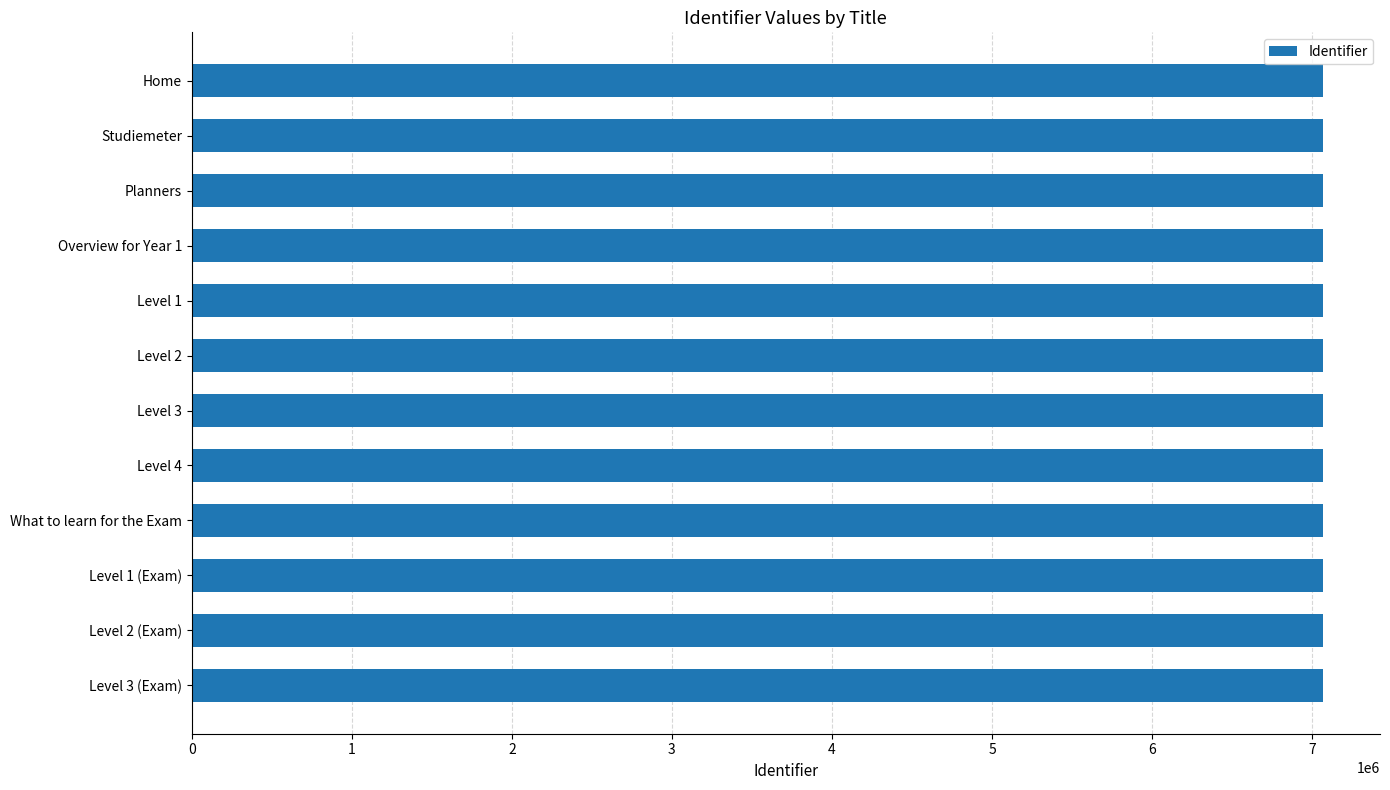

What is the sum of all values?

84839141